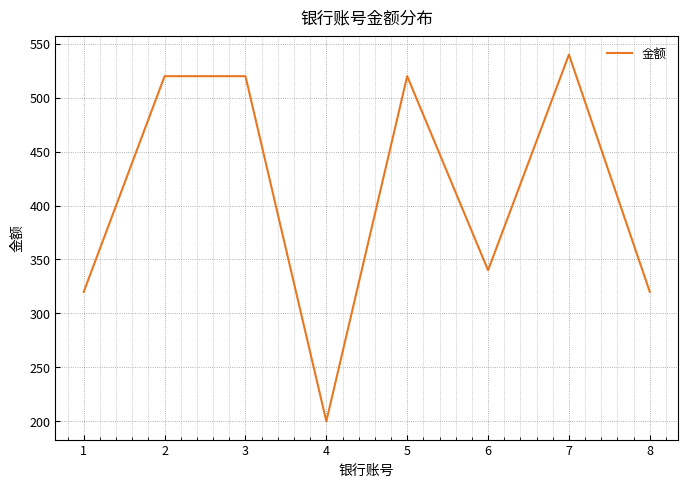

What is the difference between the second highest and minimum values?

320